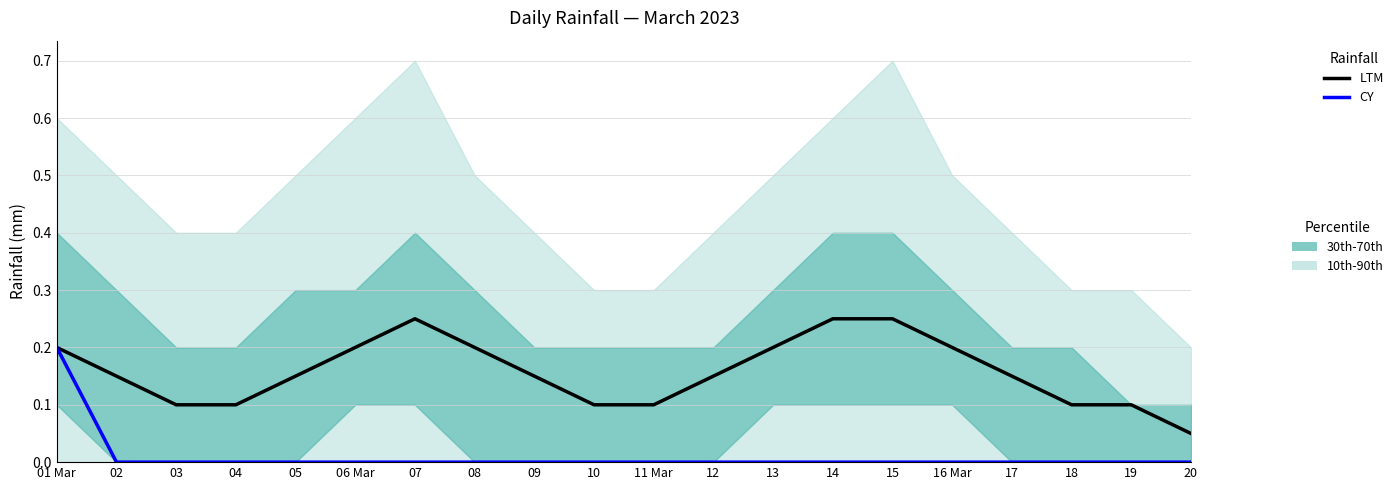

What is the label of the 8th point from the right?

13